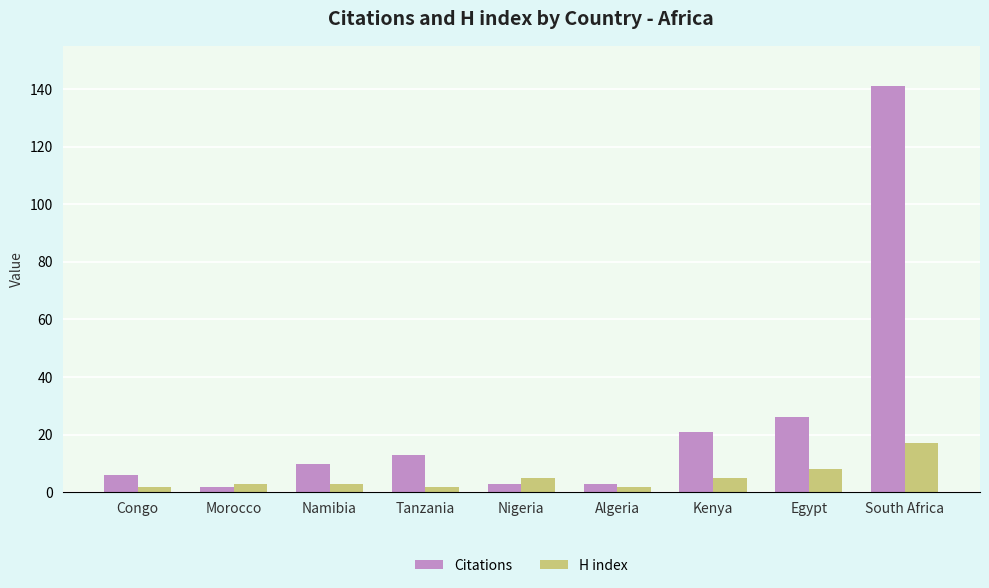

List the series in order of their overall mean, highest first.

Citations, H index